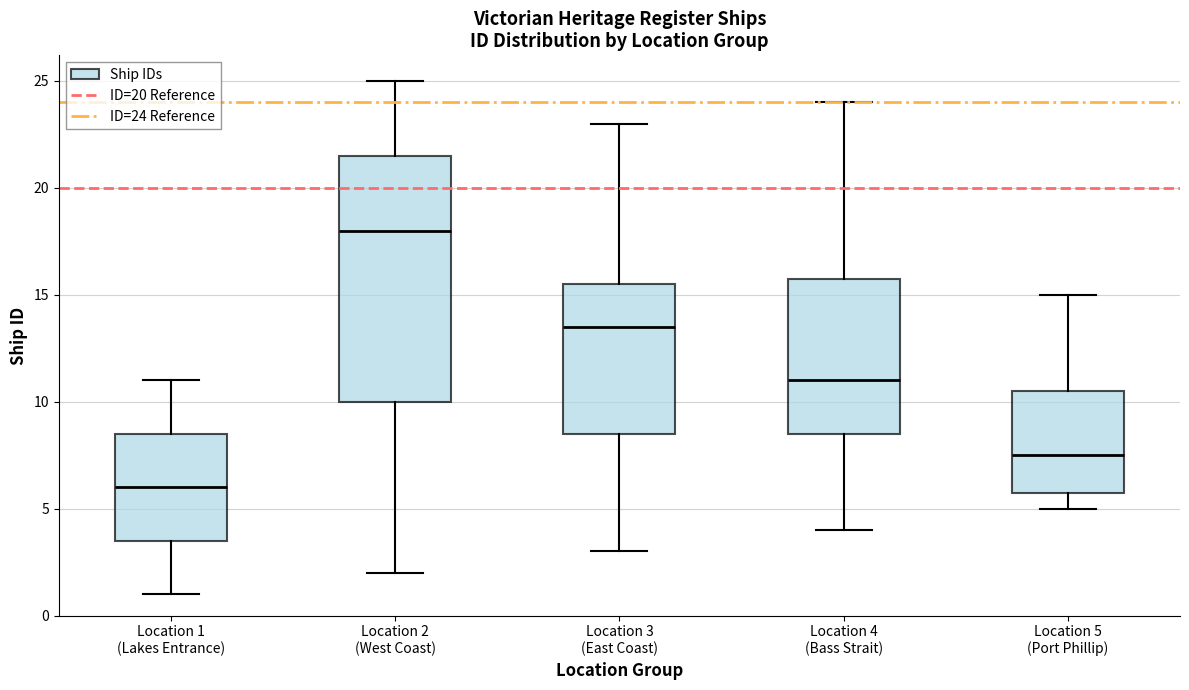

Reading left to right, transcribe this box plot: for each box, give where its median line is, the range the box spans, and where its two whiskers end, as read against the y-axis. The values are not printed on the chart, so give them approximately, as read against the axis.

Location 1 (Lakes Entrance): median 6.0, box 3.5 to 8.5, whiskers 1.0 to 11.0
Location 2 (West Coast): median 18.0, box 10.0 to 21.5, whiskers 2.0 to 25.0
Location 3 (East Coast): median 13.5, box 8.5 to 15.5, whiskers 3.0 to 23.0
Location 4 (Bass Strait): median 11.0, box 8.5 to 16.0, whiskers 4.0 to 24.0
Location 5 (Port Phillip): median 7.5, box 6.0 to 10.5, whiskers 5.0 to 15.0